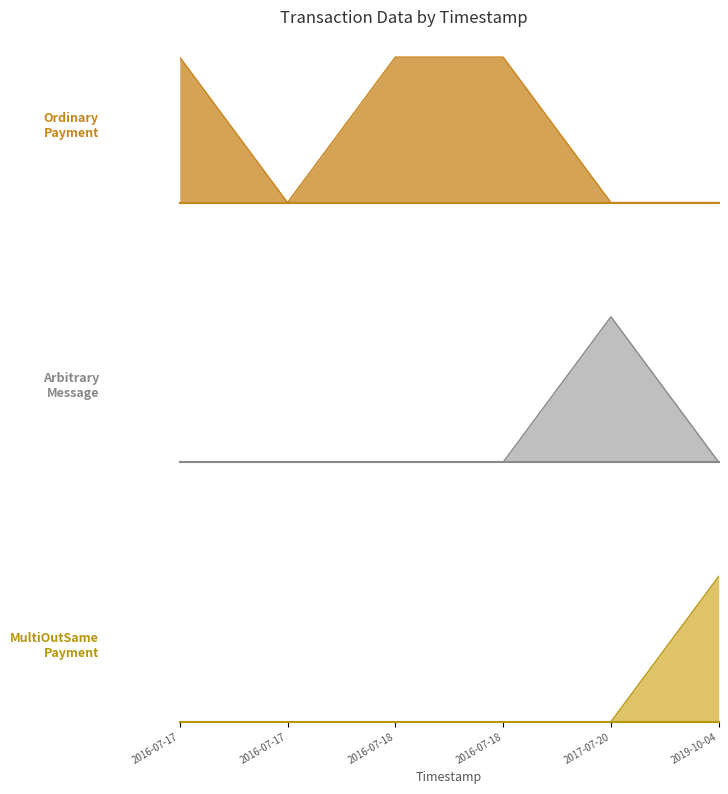

True or false: MultiOutSame Payment and Ordinary Payment cross at least once.

False